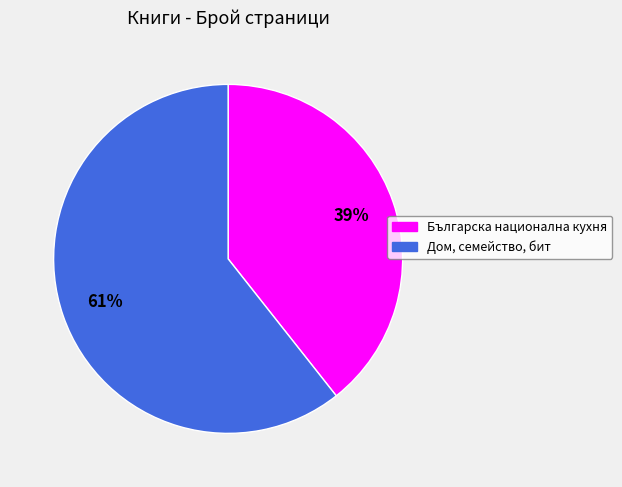

Is it true that Дом, семейство, бит is 54% of the pie?

False